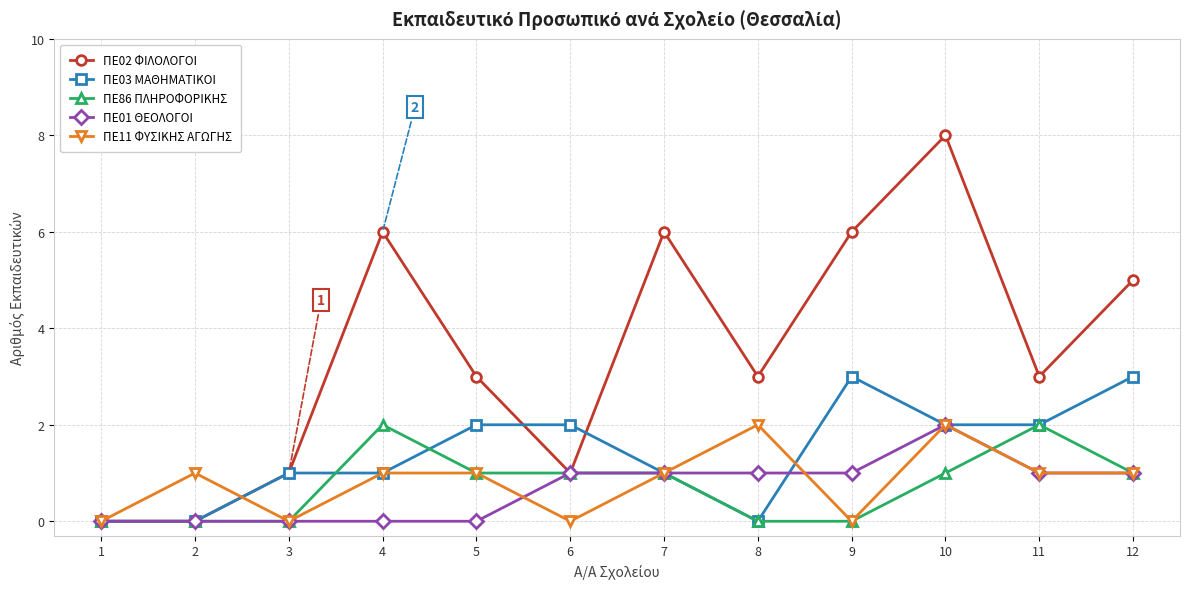

What are all the series names shown in the legend?

ΠΕ02 ΦΙΛΟΛΟΓΟΙ, ΠΕ03 ΜΑΘΗΜΑΤΙΚΟΙ, ΠΕ86 ΠΛΗΡΟΦΟΡΙΚΗΣ, ΠΕ01 ΘΕΟΛΟΓΟΙ, ΠΕ11 ΦΥΣΙΚΗΣ ΑΓΩΓΗΣ